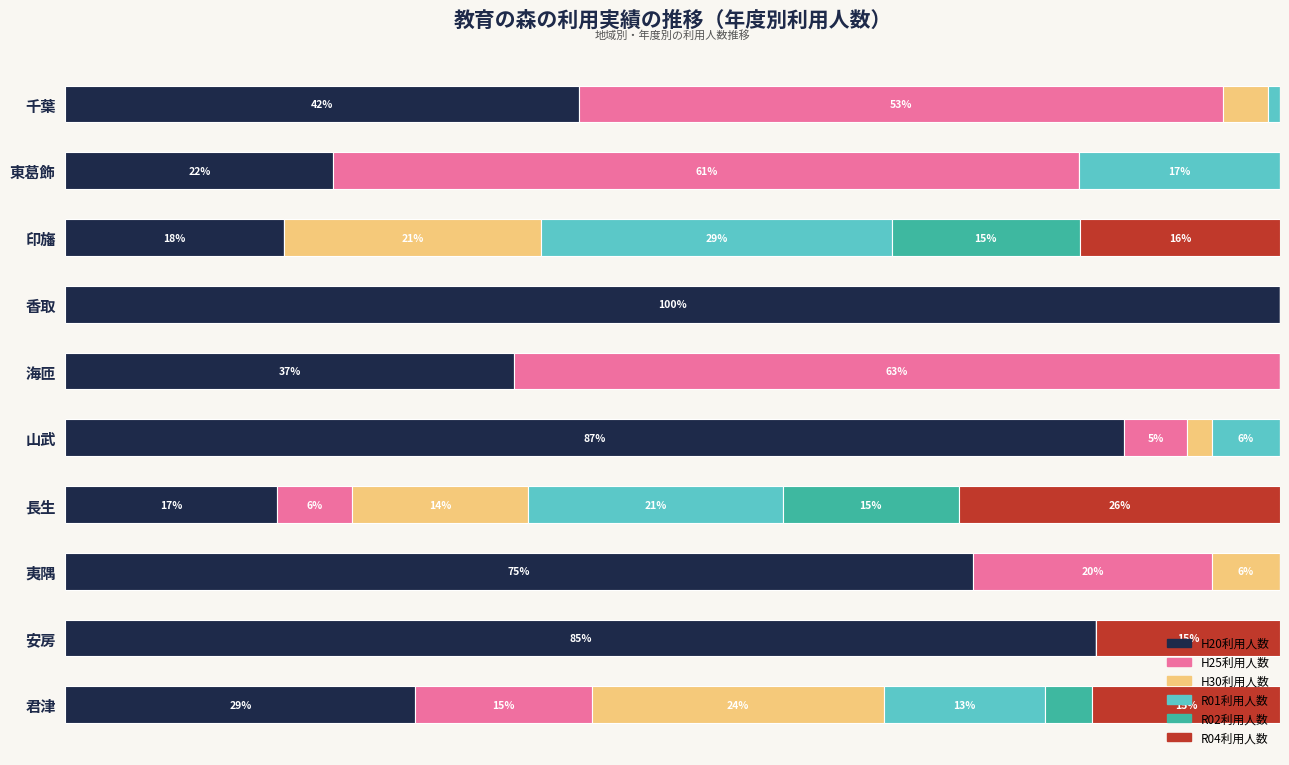

What are all the series names shown in the legend?

H20利用人数, H25利用人数, H30利用人数, R01利用人数, R02利用人数, R04利用人数